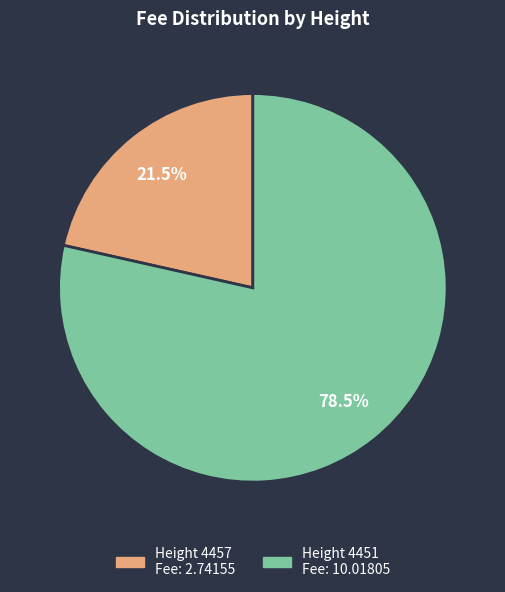

Is there a majority slice in this chart?

Yes